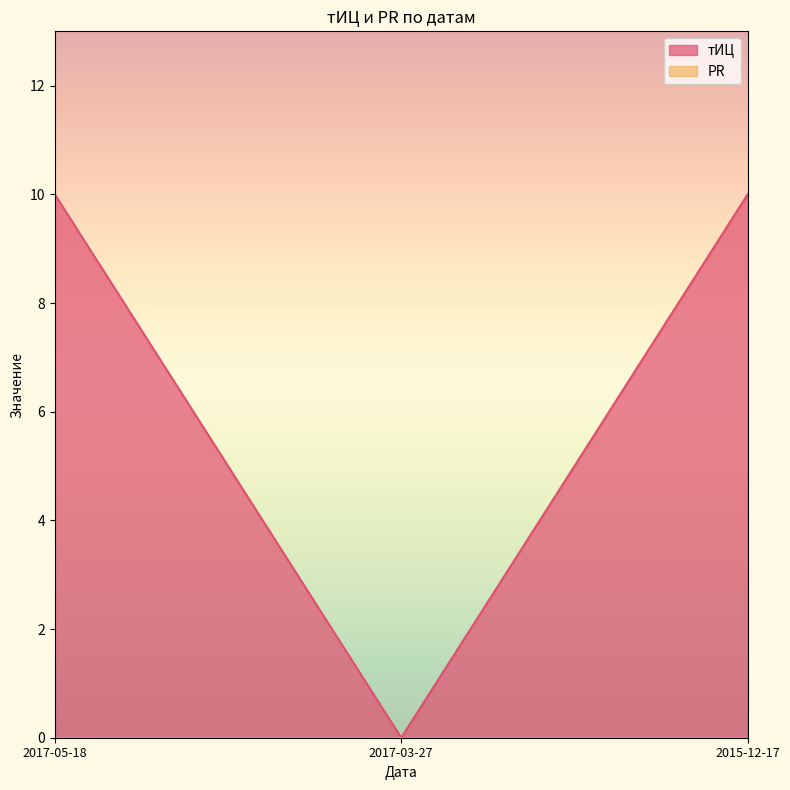

What is the greatest value displayed?

10